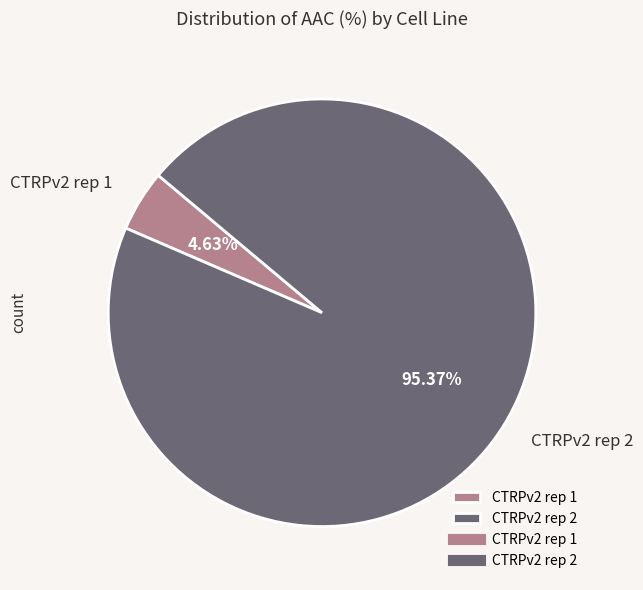

To the nearest percent, what is the difference between the largest and smallest slice percentages?

91%